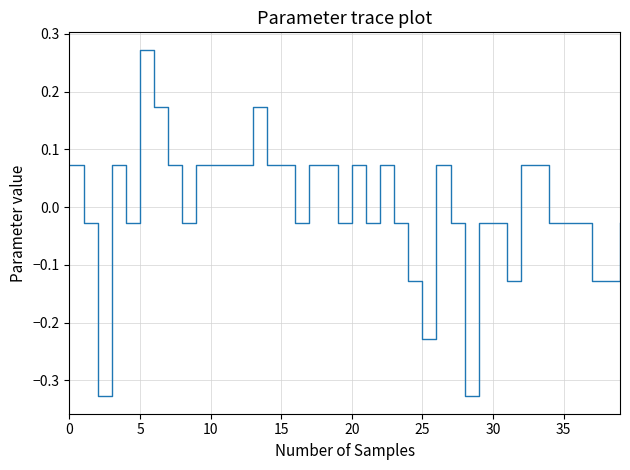

What is the difference between the maximum and minimum values?

0.6